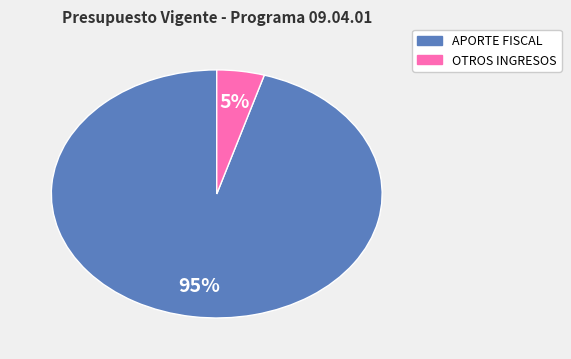

How many segments does this pie chart have?

2